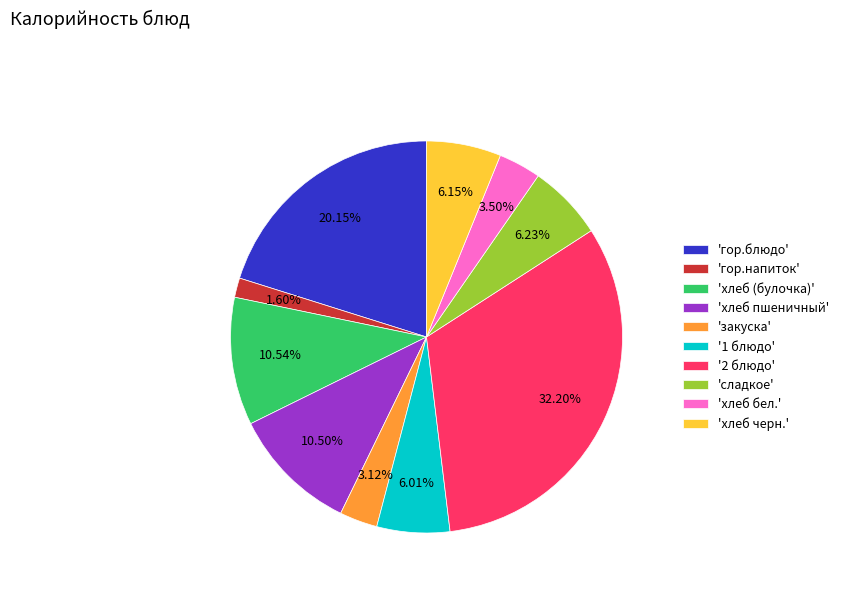

Approximately how many times larger is the value at 'хлеб бел.' compared to 'сладкое'?

0.6